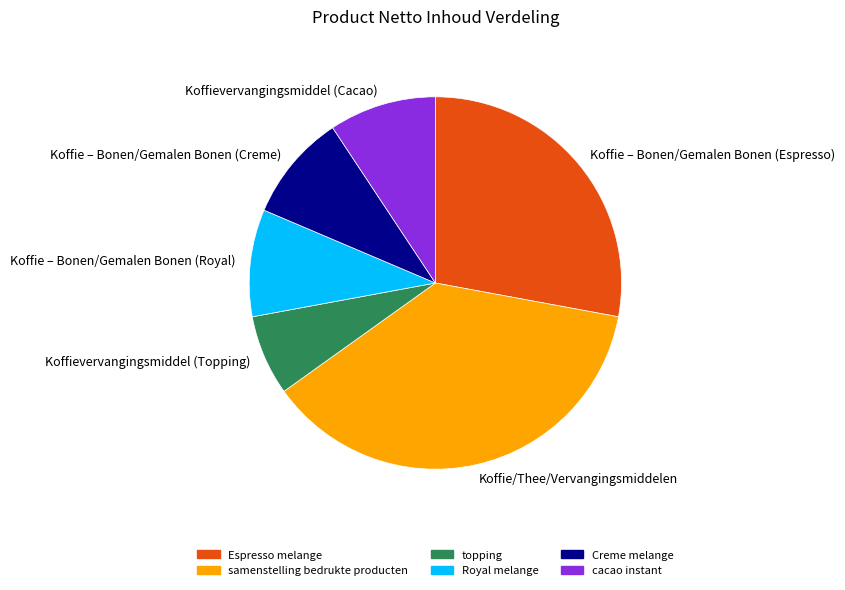

Is the sum of Koffie – Bonen/Gemalen Bonen (Royal) and Koffie – Bonen/Gemalen Bonen (Espresso) greater than half?

No